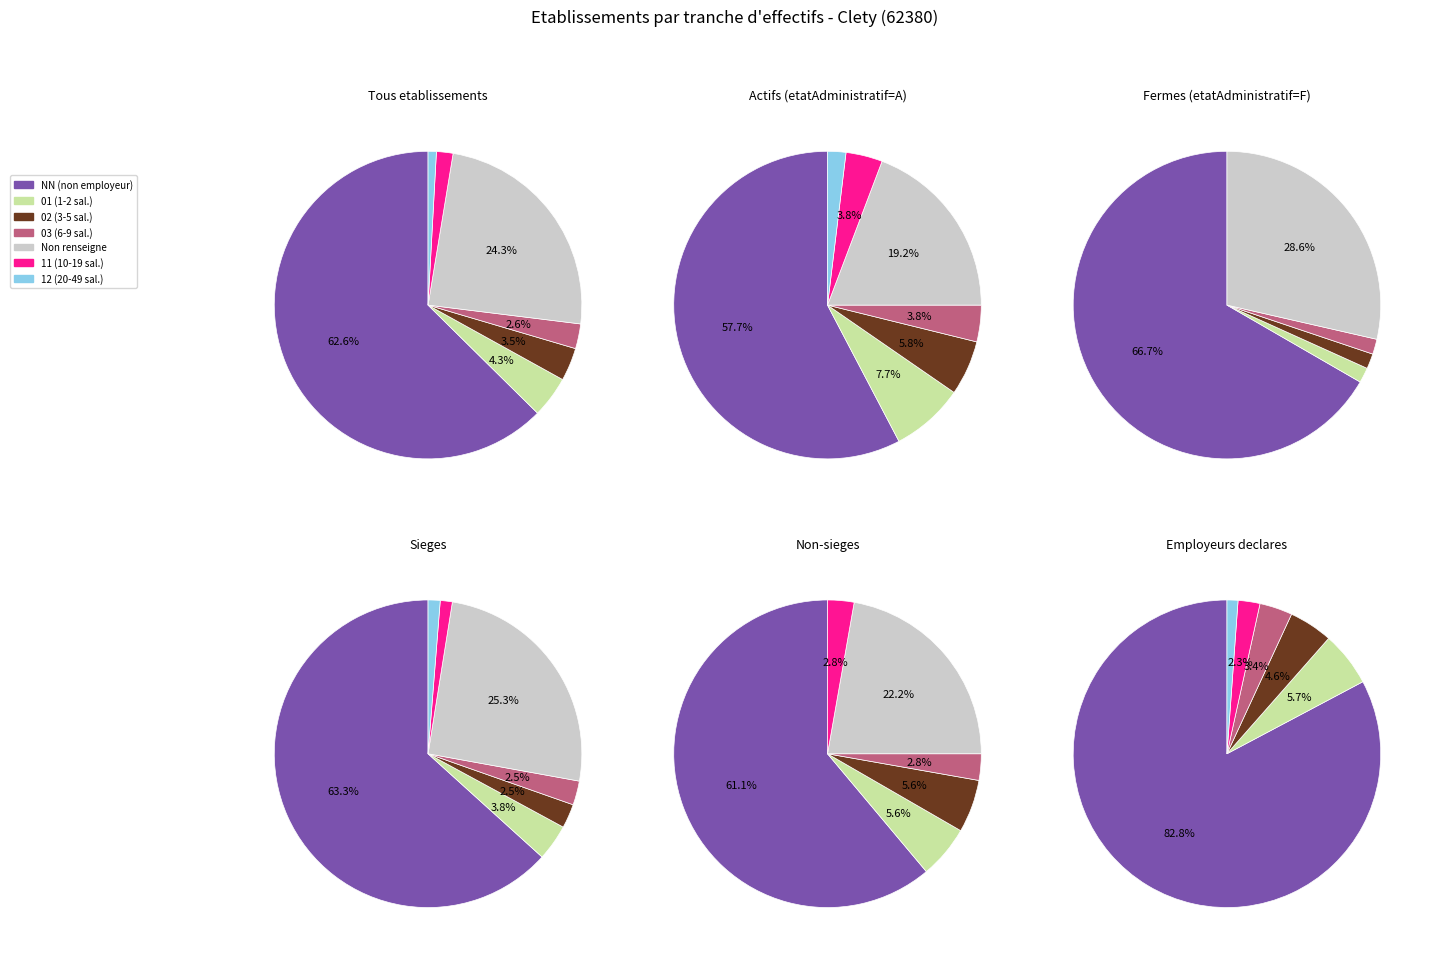

What is the change in value from  to 11?

-26